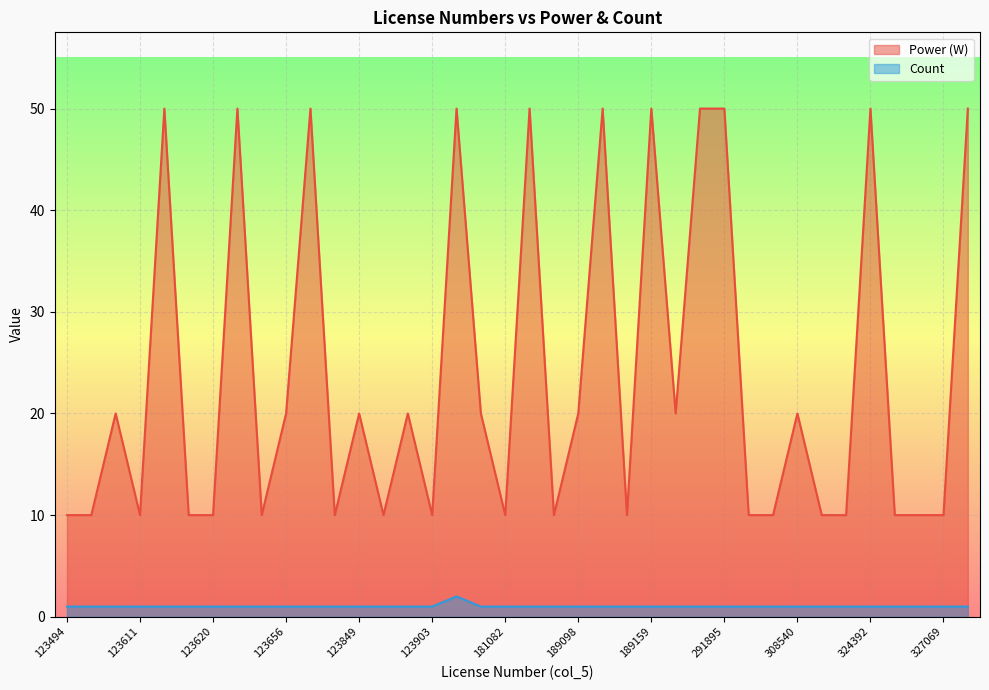

Which series has the largest total across all categories?

Power (W)